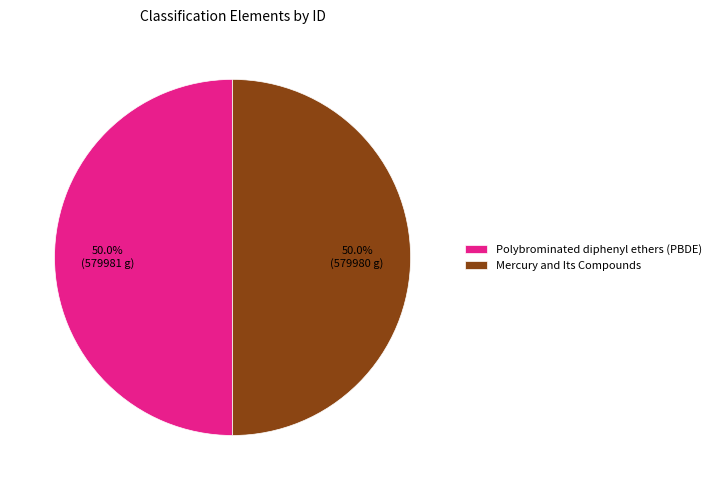

To the nearest percent, what portion does Mercury and Its Compounds represent?

50%